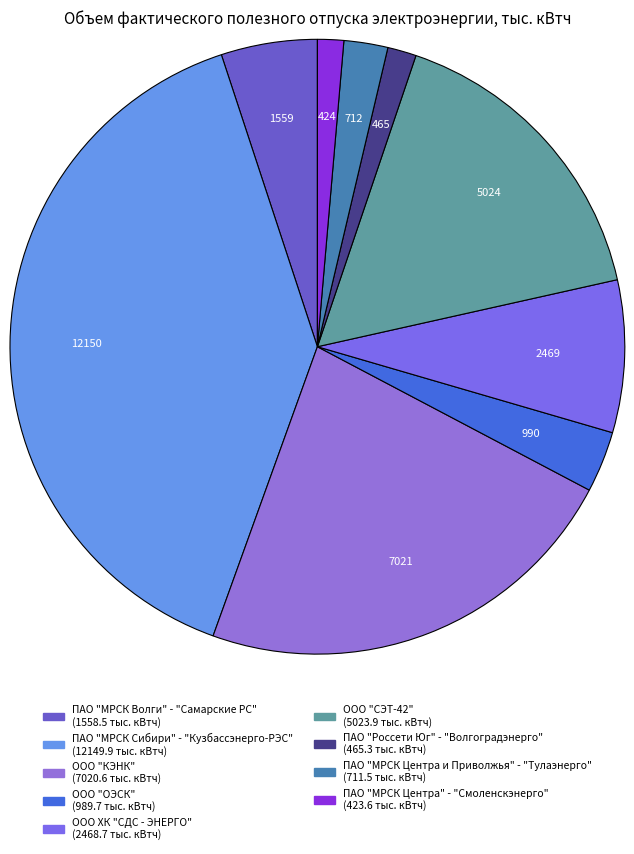

To the nearest percent, what is the difference between the ООО "КЭНК" and ПАО "МРСК Волги" - "Самарские РС" slice percentages?

18%